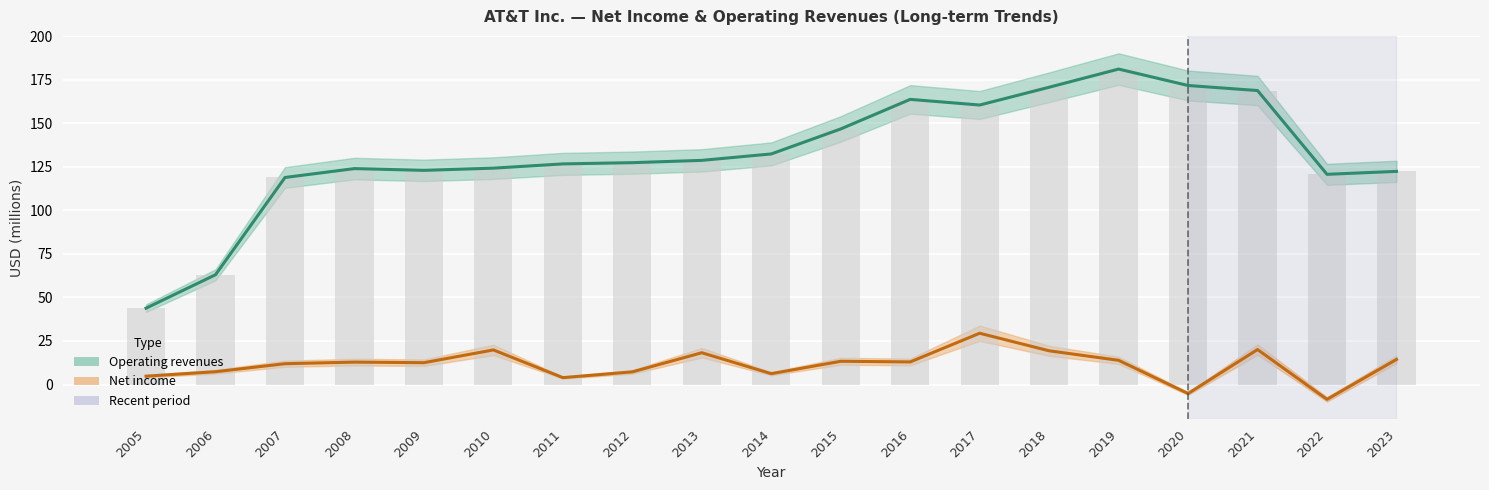

Reading left to right, transcribe all the data shown in this chart.

Operating revenues: 2005=43.9	2006=63.1	2007=118.9	2008=124.0	2009=123.0	2010=124.3	2011=126.7	2012=127.4	2013=128.8	2014=132.4	2015=146.8	2016=163.8	2017=160.5	2018=170.8	2019=181.2	2020=171.8	2021=168.9	2022=120.7	2023=122.4
Net income: 2005=4.8	2006=7.4	2007=12.0	2008=12.9	2009=12.5	2010=19.9	2011=3.9	2012=7.3	2013=18.2	2014=6.2	2015=13.3	2016=13.0	2017=29.4	2018=19.4	2019=13.9	2020=-5.2	2021=20.1	2022=-8.5	2023=14.4
Revenue bars: 2005=43.9	2006=63.1	2007=118.9	2008=124.0	2009=123.0	2010=124.3	2011=126.7	2012=127.4	2013=128.8	2014=132.4	2015=146.8	2016=163.8	2017=160.5	2018=170.8	2019=181.2	2020=171.8	2021=168.9	2022=120.7	2023=122.4